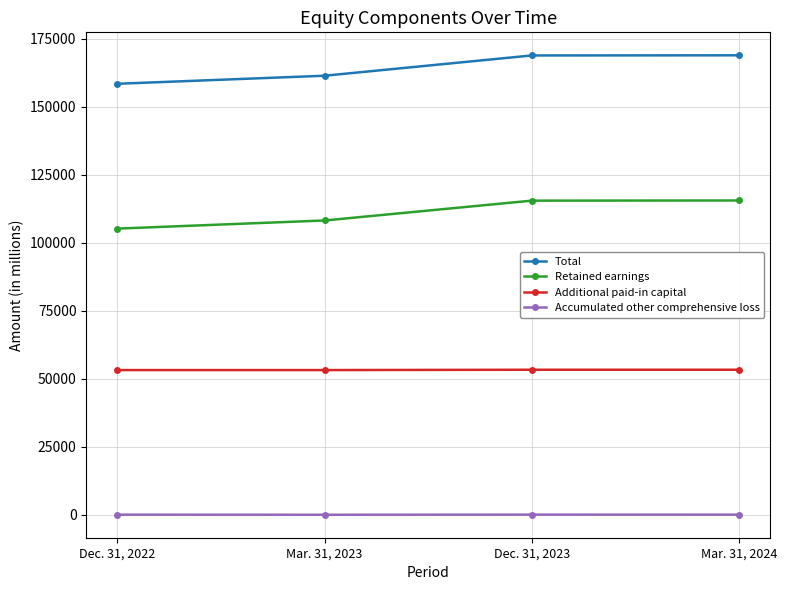

What position from the left is Dec. 31, 2023?

3